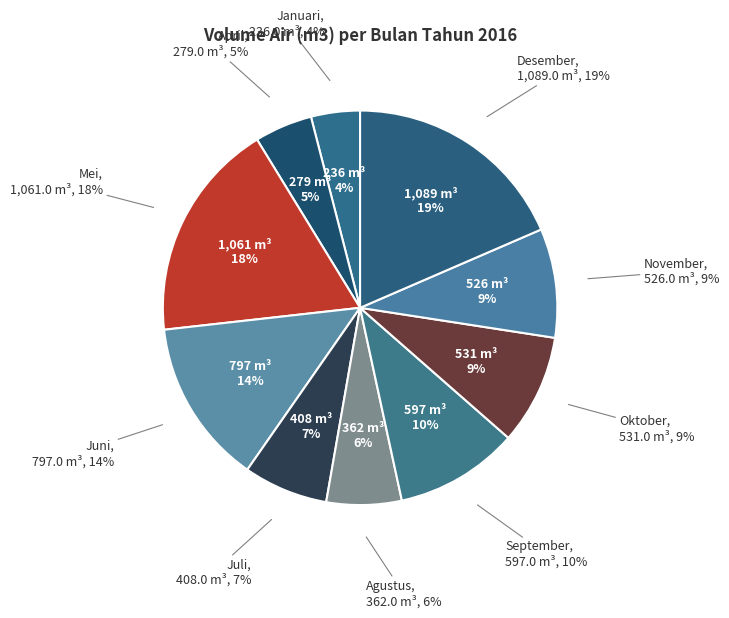

What percentage do September and November together represent?

19.1%